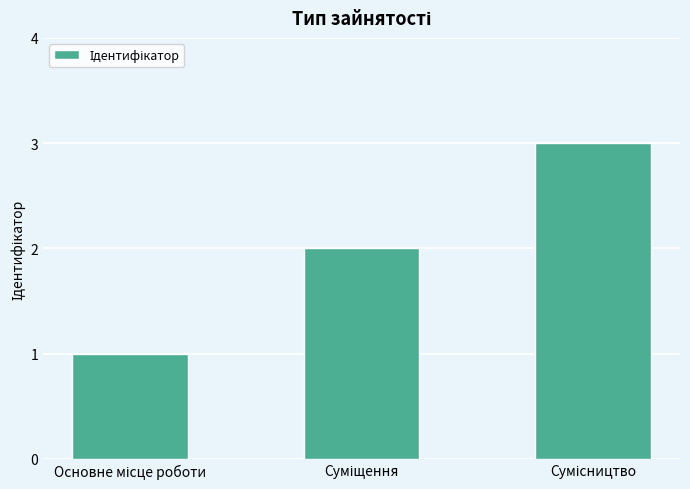

What is the maximum value shown in the chart?

3